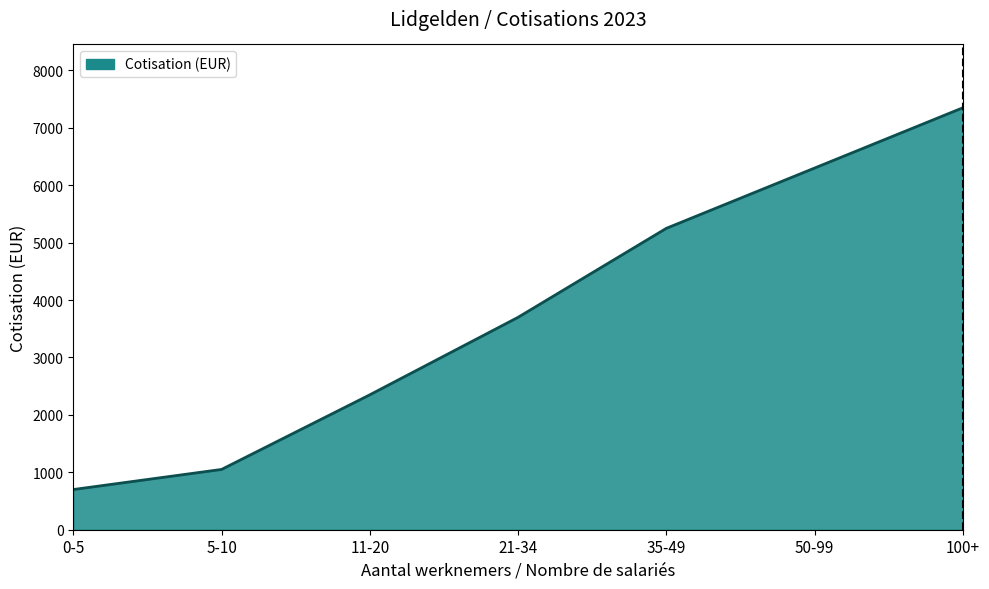

Where is the data nearest to the value 4025?

21-34